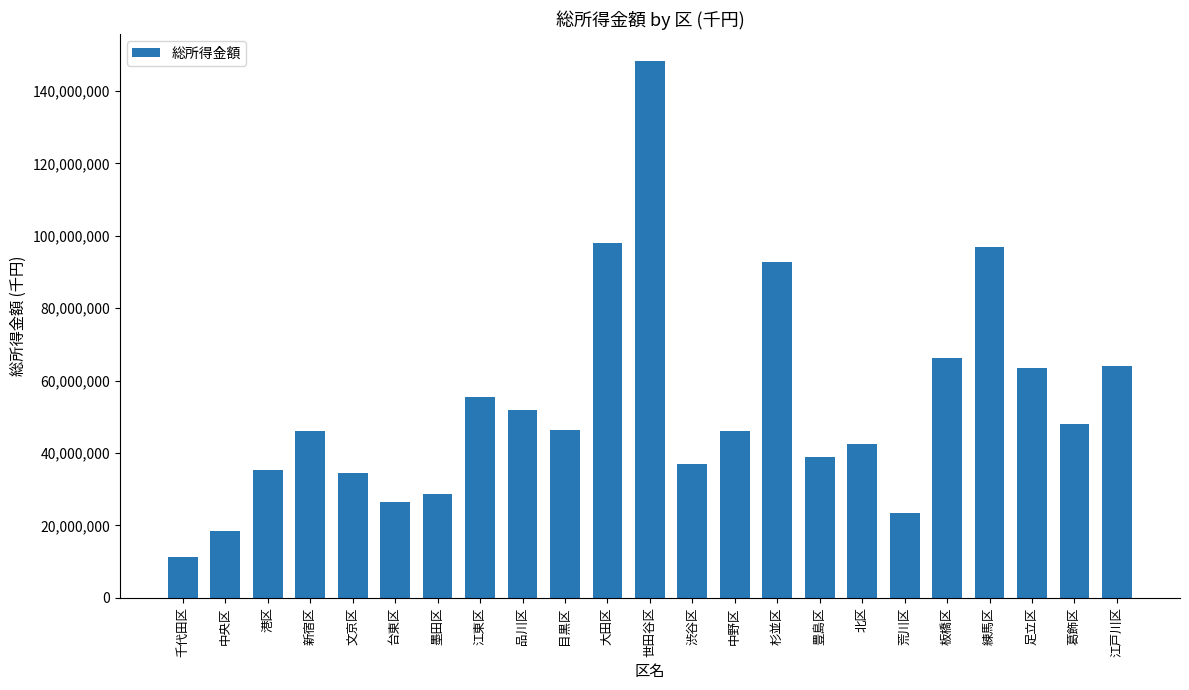

Which has a higher value, 文京区 or 北区?

北区